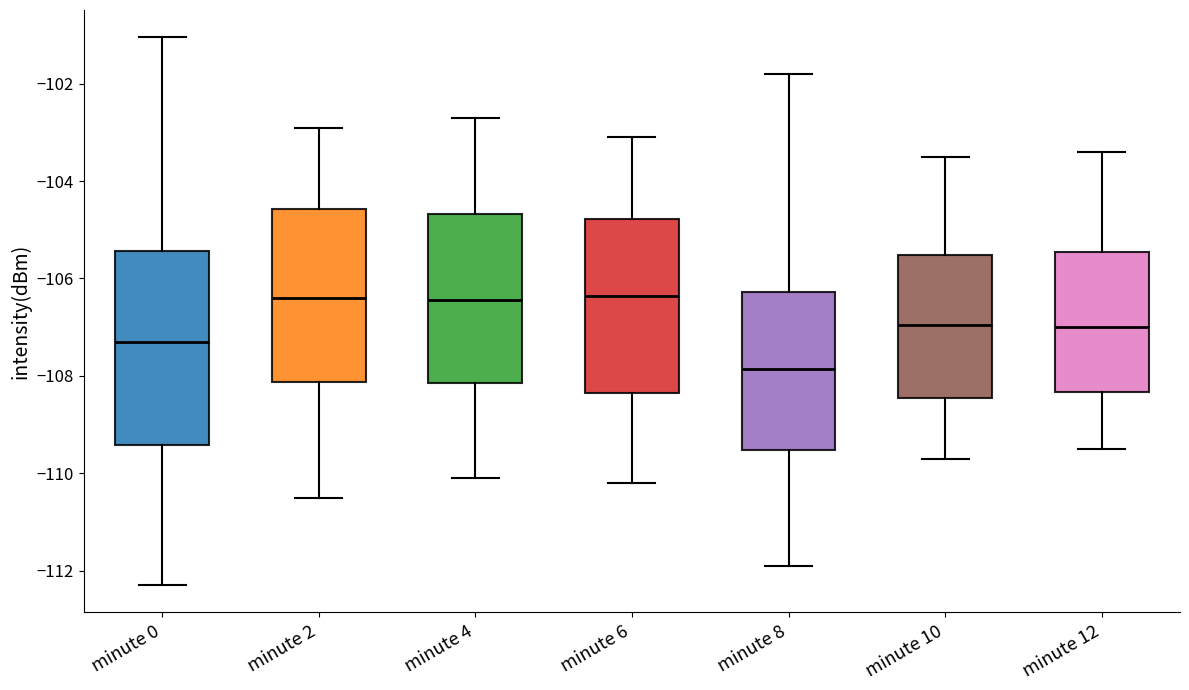

Comparing the boxes themselves (not the whiskers), which one is the tallest?

minute 0